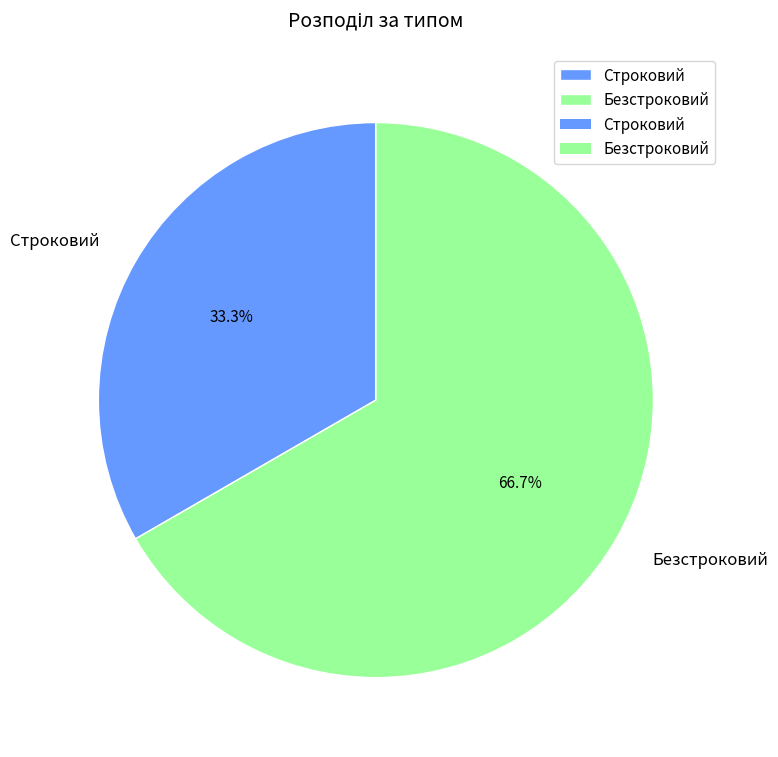

What percentage do Безстроковий and Строковий together represent?

100.0%